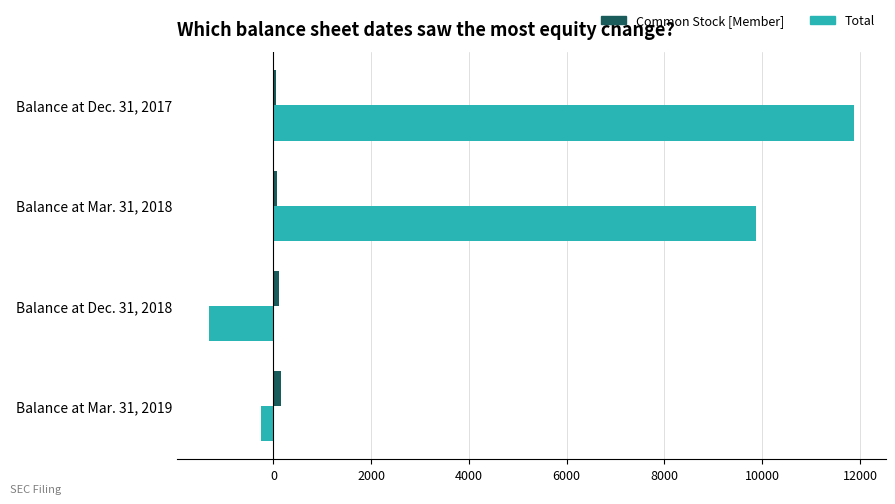

Count the number of data series in this chart.

2